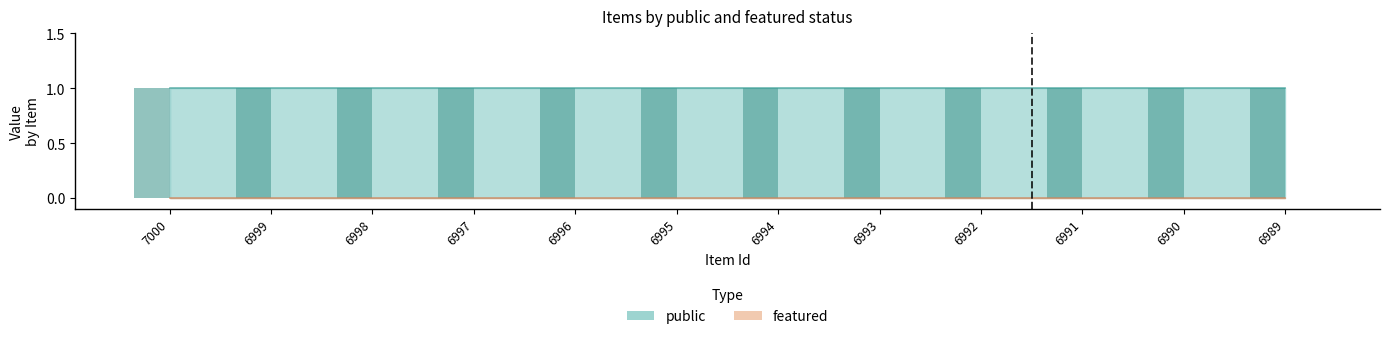

Rank the series at 7000 from lowest to highest value.

featured, public